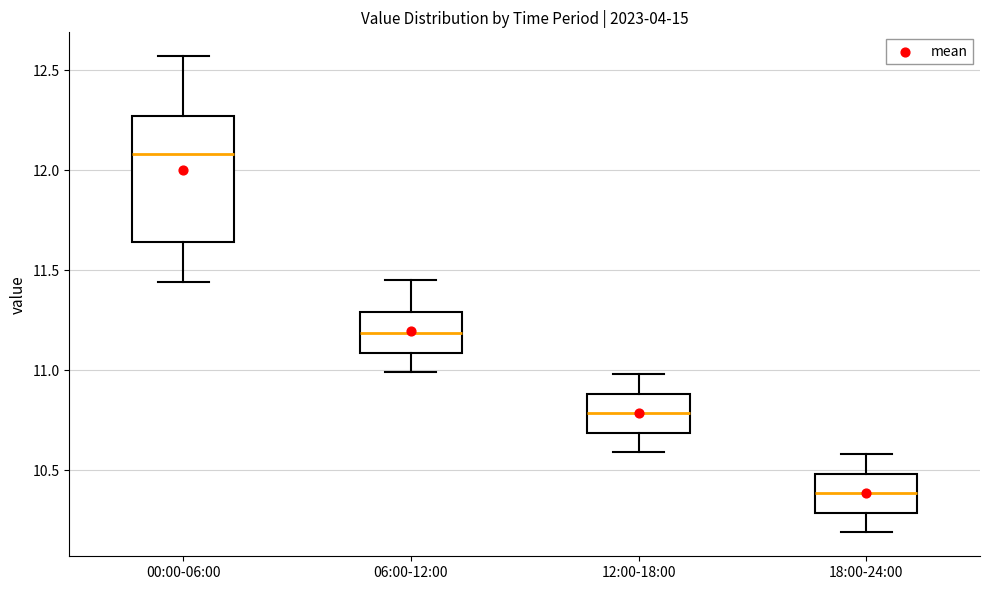

Which box's median line is the lowest?

18:00-24:00